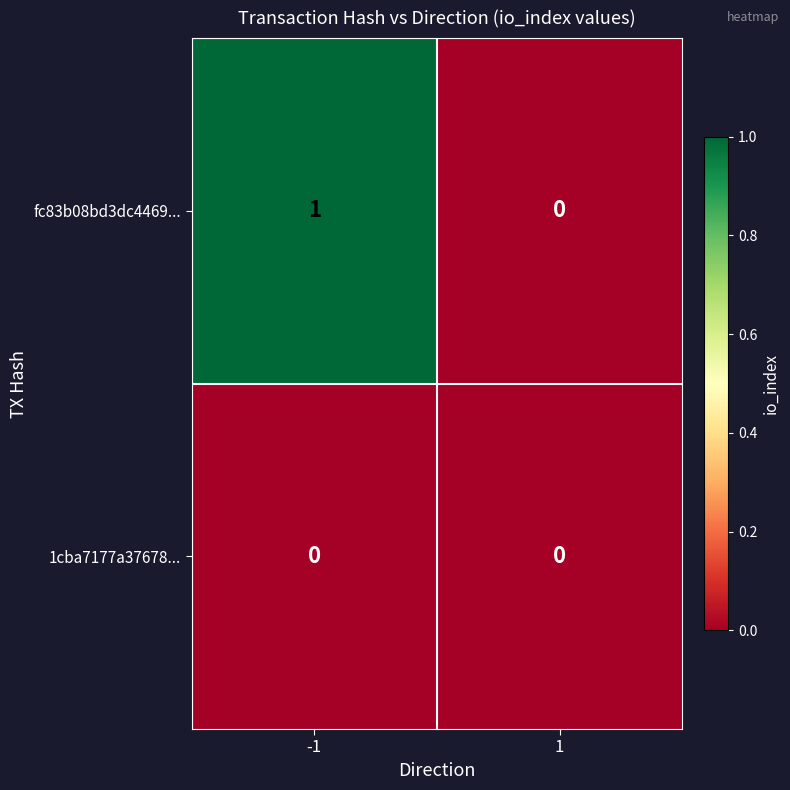

What is the maximum value shown in the chart?

1